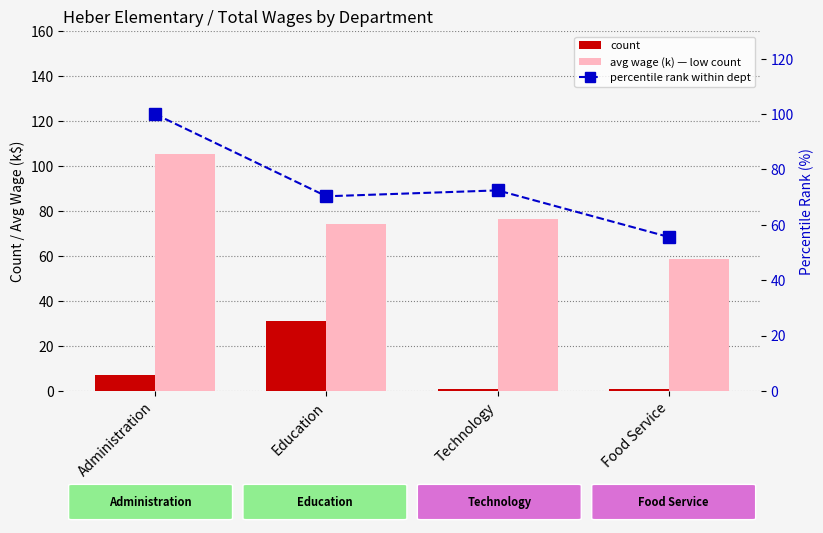

Rank the series by their maximum value, from lowest to highest.

count, percentile rank within dept, avg wage (k)